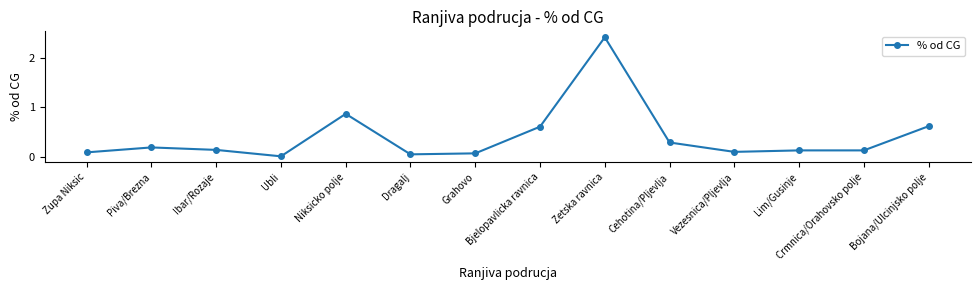

The chart shows a value of 0.1 at Cehotina/Pljevlja. True or false?

False